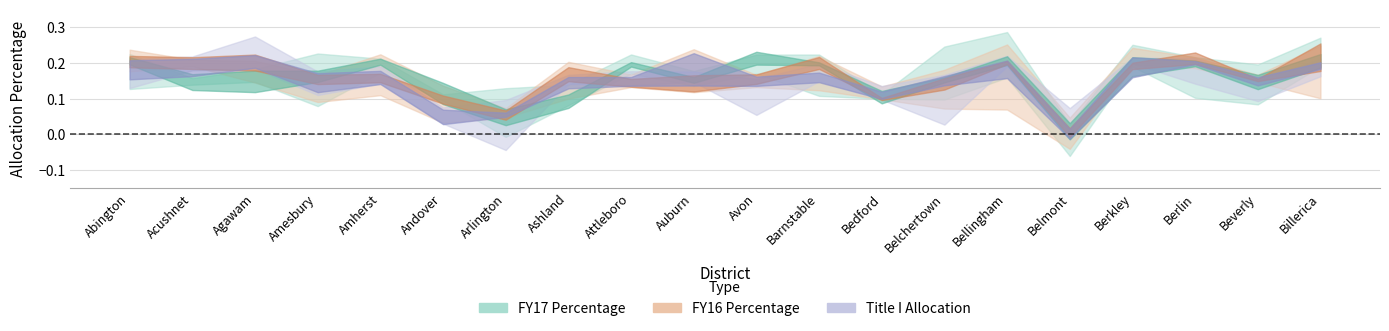

Reading left to right, what are all the values shown in this chart?

FY17 Percentage: 0.2	0.1	0.1	0.1	0.2	0.1	0.1	0.1	0.2	0.1	0.2	0.2	0.1	0.1	0.2	0.0	0.2	0.2	0.1	0.2
FY16 Percentage: 0.2	0.2	0.2	0.1	0.1	0.1	0.1	0.1	0.1	0.1	0.1	0.2	0.1	0.1	0.2	0.0	0.2	0.2	0.1	0.2
Title I Allocation: 0.2	0.2	0.2	0.1	0.1	0.1	0.1	0.1	0.1	0.1	0.1	0.1	0.1	0.1	0.2	0.0	0.2	0.2	0.1	0.2